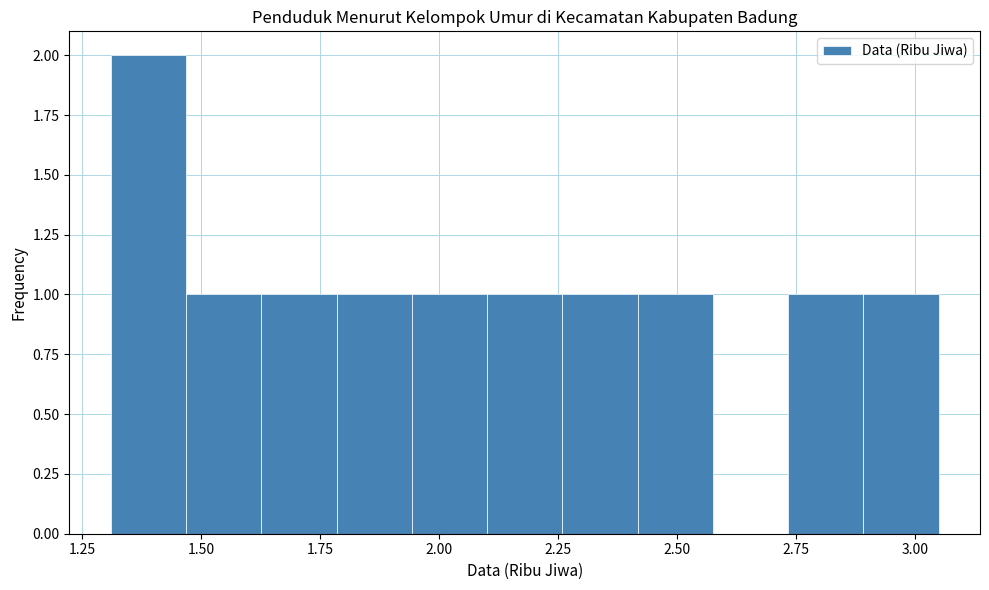

Around what value on the x-axis is the tallest bar? Give the approximate position of its centre, as read against the axis.

1.40